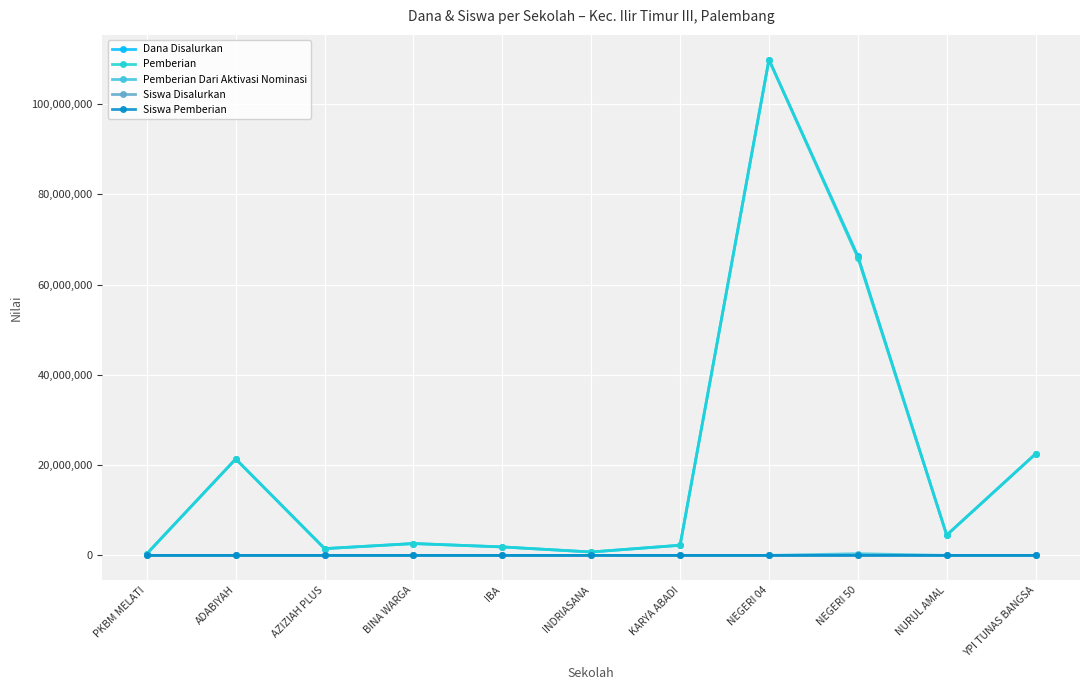

Reading left to right, extract all data points from this chart.

Dana Disalurkan: PKBM MELATI=375000	ADABIYAH=21375000	AZIZIAH PLUS=1500000	BINA WARGA=2625000	IBA=1875000	INDRIASANA=750000	KARYA ABADI=2250000	NEGERI 04=109875000	NEGERI 50=66375000	NURUL AMAL=4500000	YPI TUNAS BANGSA=22500000
Pemberian: PKBM MELATI=375000	ADABIYAH=21375000	AZIZIAH PLUS=1500000	BINA WARGA=2625000	IBA=1875000	INDRIASANA=750000	KARYA ABADI=2250000	NEGERI 04=109875000	NEGERI 50=66000000	NURUL AMAL=4500000	YPI TUNAS BANGSA=22500000
Pemberian Dari Aktivasi Nominasi: PKBM MELATI=0	ADABIYAH=0	AZIZIAH PLUS=0	BINA WARGA=0	IBA=0	INDRIASANA=0	KARYA ABADI=0	NEGERI 04=0	NEGERI 50=375000	NURUL AMAL=0	YPI TUNAS BANGSA=0
Siswa Disalurkan: PKBM MELATI=1	ADABIYAH=32	AZIZIAH PLUS=4	BINA WARGA=7	IBA=4	INDRIASANA=2	KARYA ABADI=6	NEGERI 04=181	NEGERI 50=106	NURUL AMAL=12	YPI TUNAS BANGSA=31
Siswa Pemberian: PKBM MELATI=1	ADABIYAH=32	AZIZIAH PLUS=4	BINA WARGA=7	IBA=4	INDRIASANA=2	KARYA ABADI=6	NEGERI 04=181	NEGERI 50=105	NURUL AMAL=12	YPI TUNAS BANGSA=31